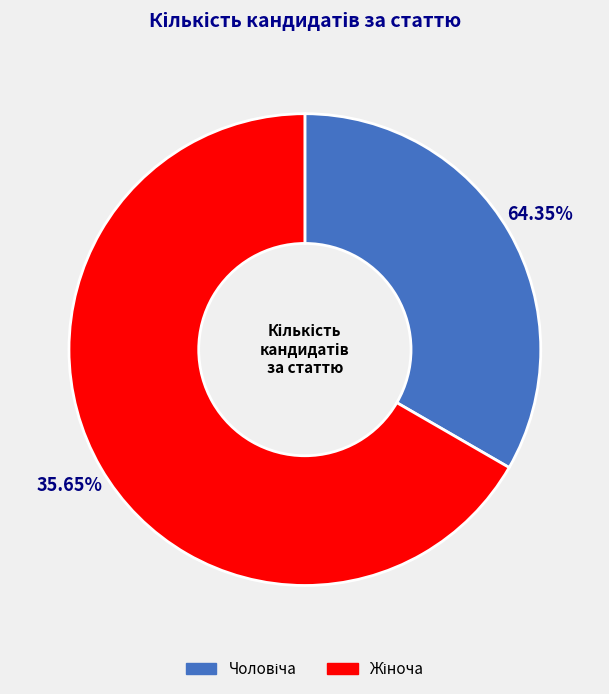

Combined, do Жіноча and Чоловіча account for over 50%?

Yes